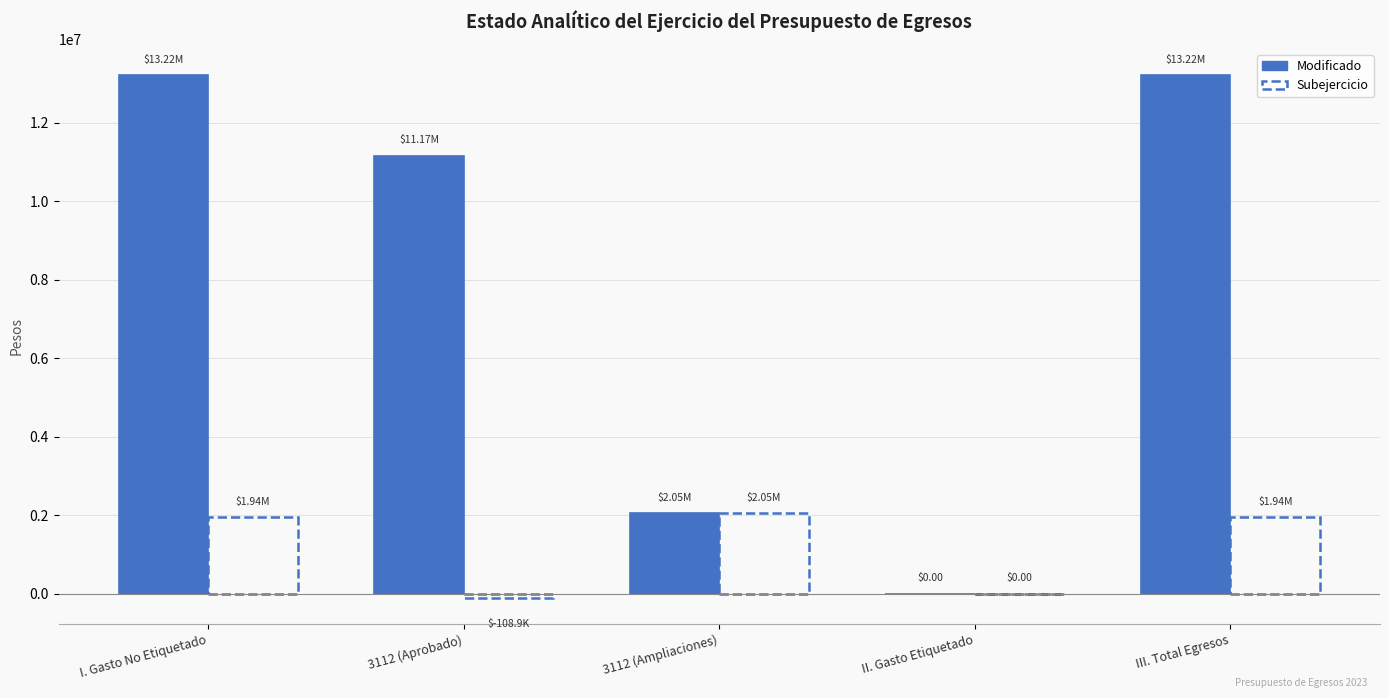

Rank the categories by Modificado value from highest to lowest.

I. Gasto No Etiquetado, III. Total Egresos, 3112 (Aprobado), 3112 (Ampliaciones), II. Gasto Etiquetado